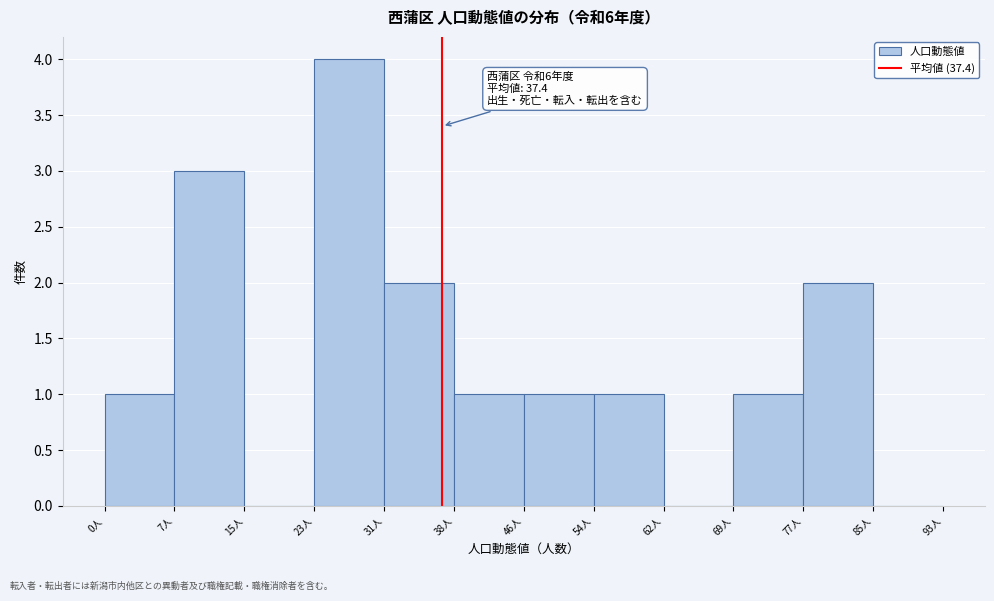

Over which range of the x-axis is the bar tallest?

23 to 31